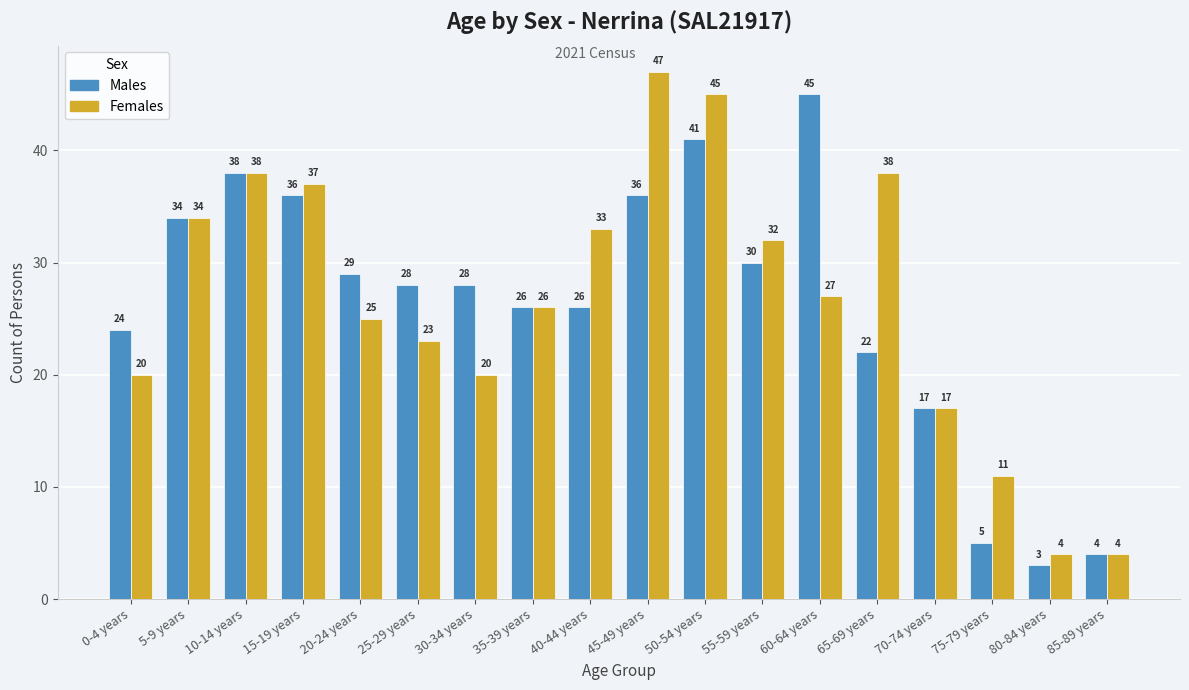

Between 60-64 years and 75-79 years, which series saw the biggest shift?

Males